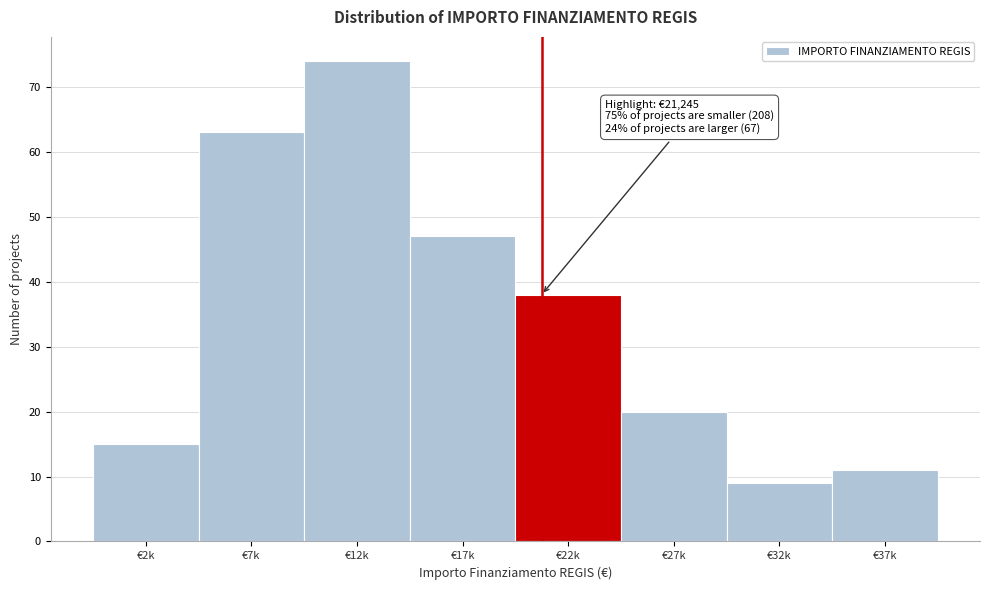

Reading right to left, what are all the values shown in this chart?

€37k=11	€32k=9	€27k=20	€22k=38	€17k=47	€12k=74	€7k=63	€2k=15